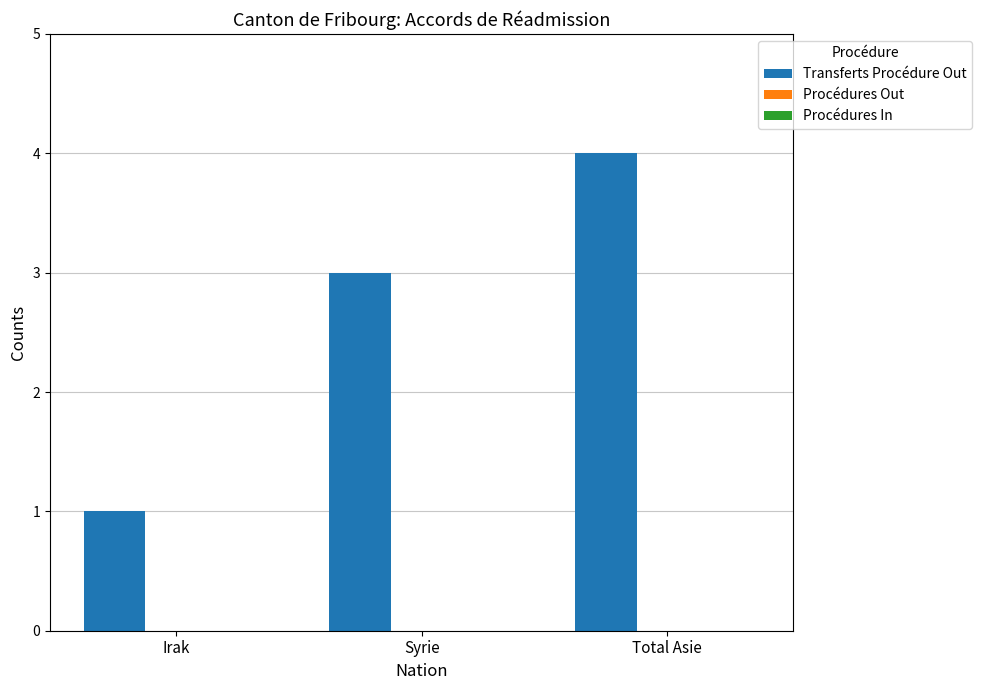

What is the ratio of the value at Syrie to the value at Irak?

3.0